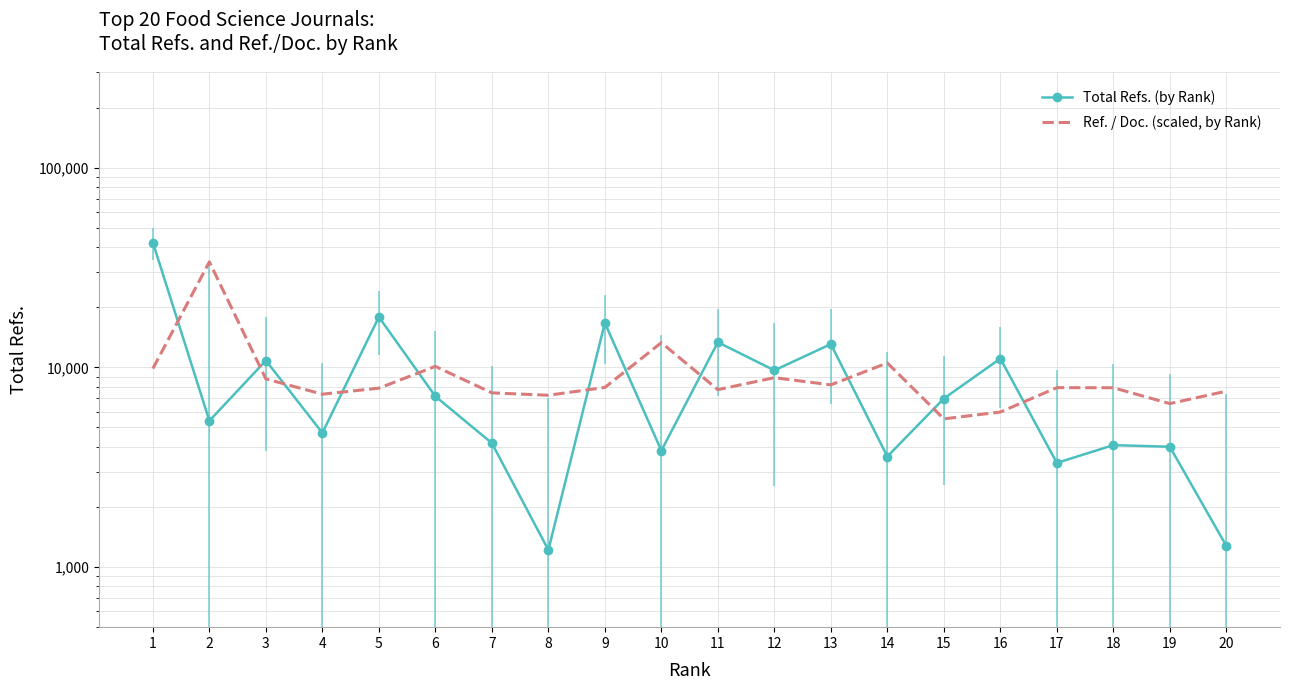

Reading right to left, what are all the values shown in this chart?

Total Refs. (by Rank): 20=1277.0	19=4004.0	18=4079.0	17=3324.0	16=11067.0	15=6981.0	14=3578.0	13=13079.0	12=9660.0	11=13366.0	10=3829.0	9=16695.0	8=1218.0	7=4174.0	6=7161.0	5=17874.0	4=4698.0	3=10820.0	2=5401.0	1=42200.0
Ref. / Doc. (scaled, by Rank): 20=7600.6	19=6585.5	18=7905.6	17=7915.6	16=5975.4	15=5522.9	14=10523.3	13=8175.6	12=8878.2	11=7735.6	10=13296.0	9=7935.6	8=7250.5	7=7453.1	6=10115.7	5=7868.1	4=7340.5	3=8755.6	2=33760.0	1=9860.7